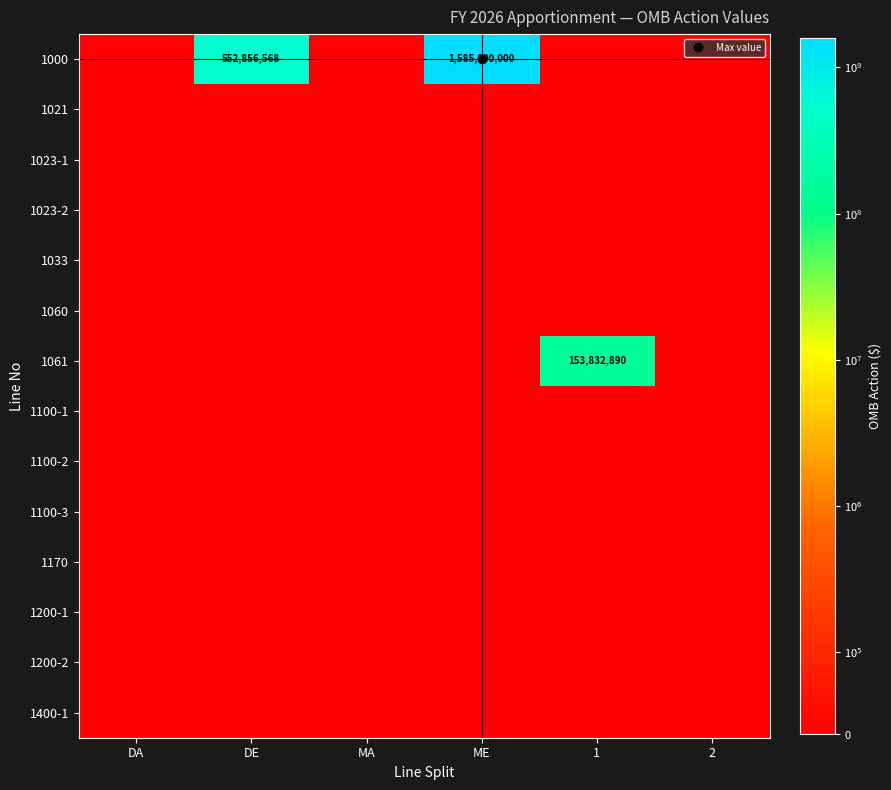

List the labels in order of 1200-2 value, largest first.

DA, DE, MA, ME, 1, 2